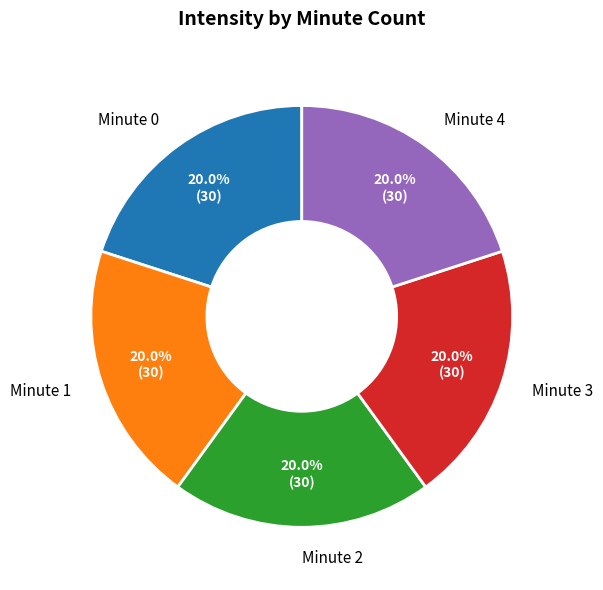

Combined, what portion of the pie is Minute 1 and Minute 2?

40.0%